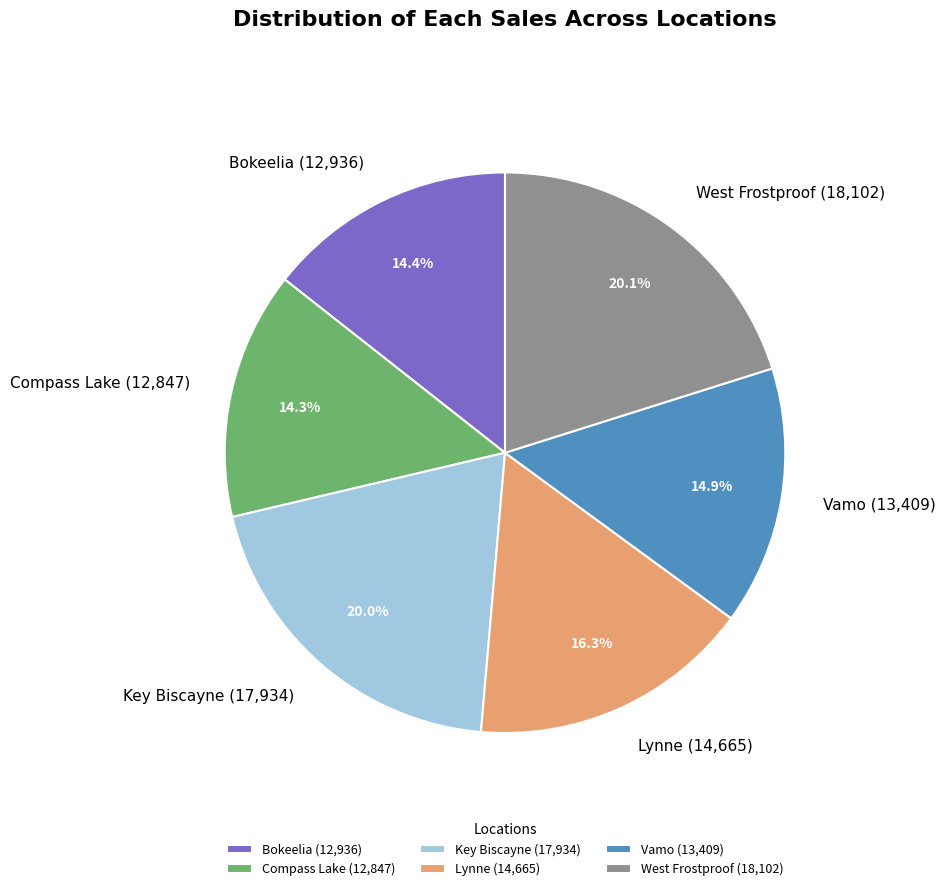

To the nearest percent, what is the difference between the largest and smallest slice percentages?

6%